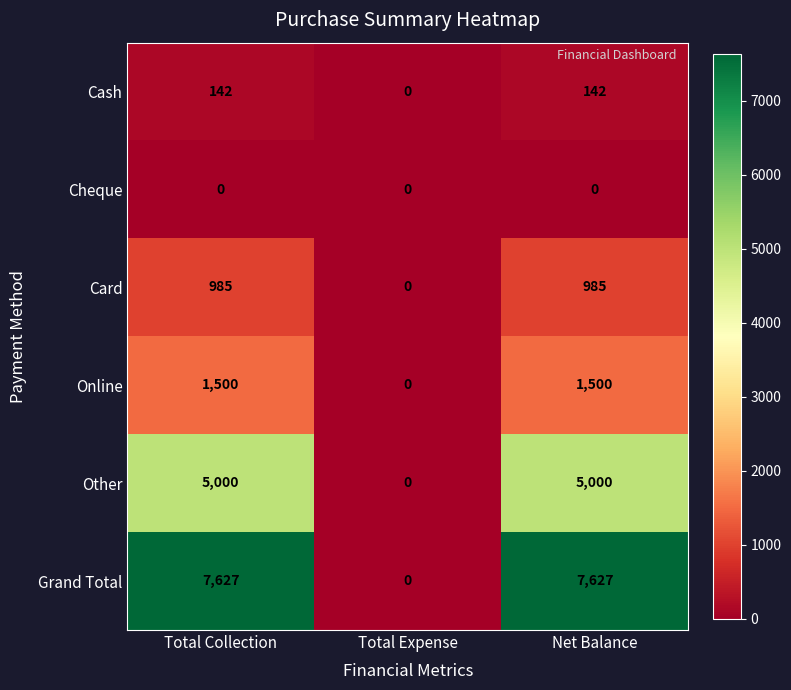

What is the greatest value displayed?

7627